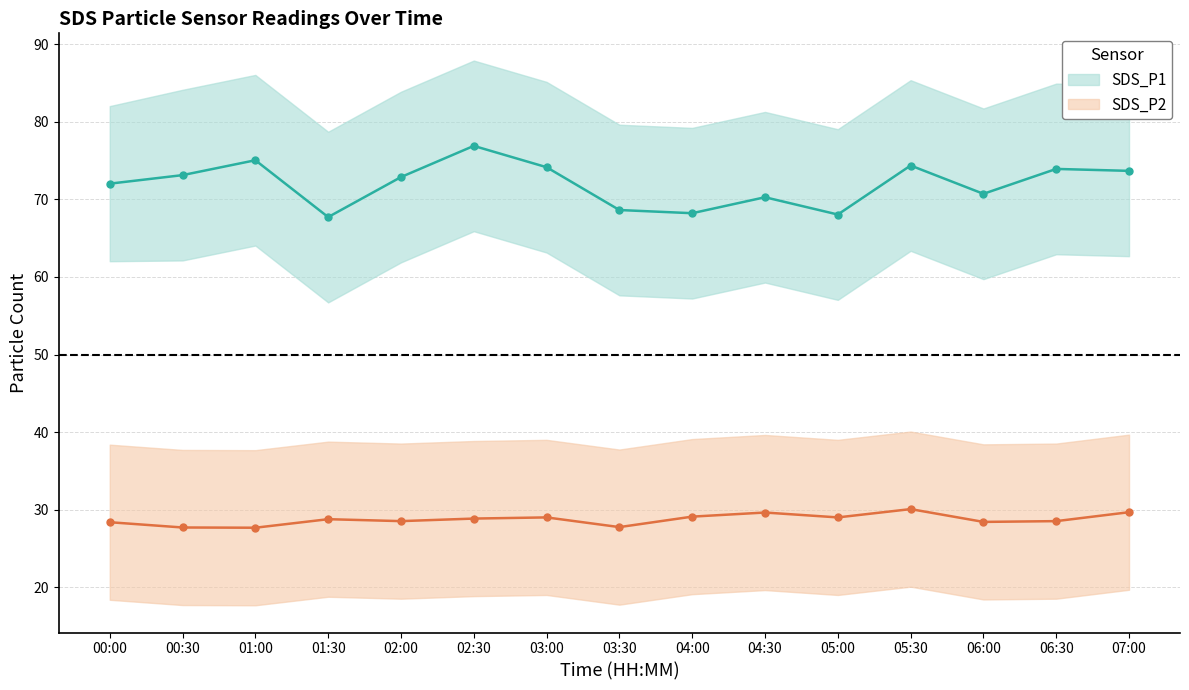

True or false: SDS_P2 has more than 2 interior local peaks.

True